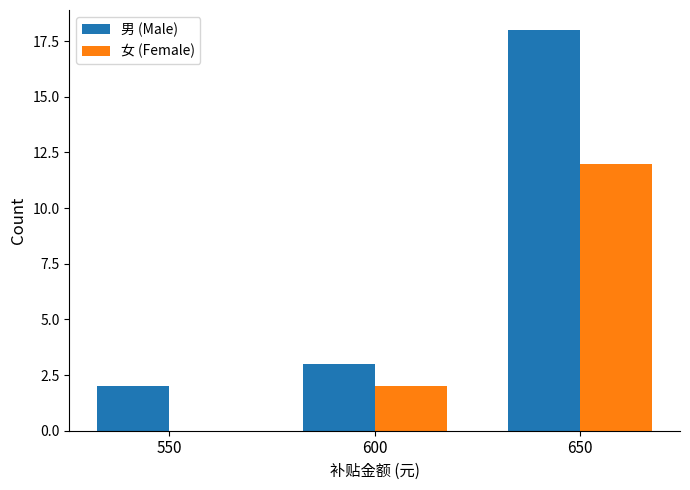

Which series has the largest total across all categories?

男 (Male)